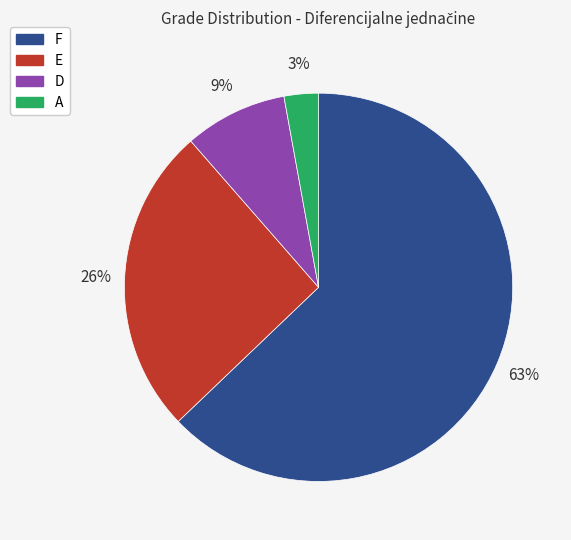

Rank the categories by value from lowest to highest.

A, D, E, F